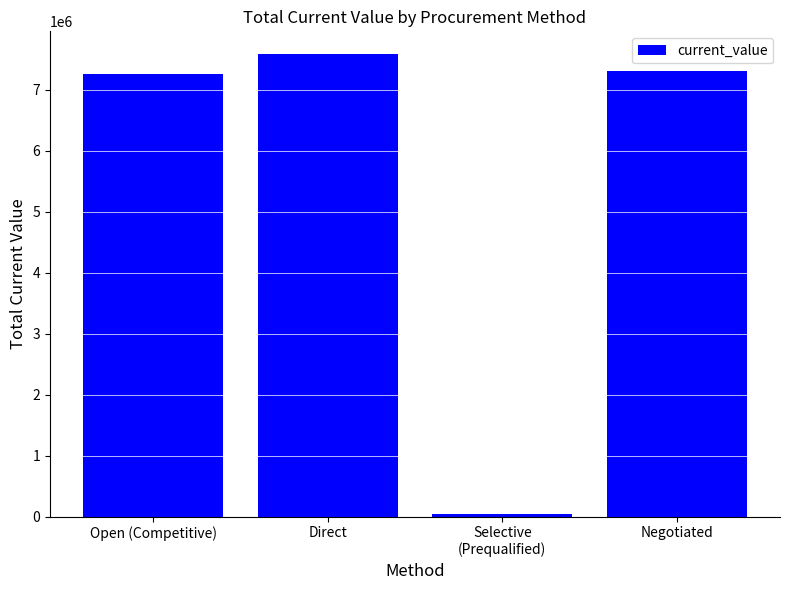

The chart shows a value of 4289067.7 at Open (Competitive). True or false?

False